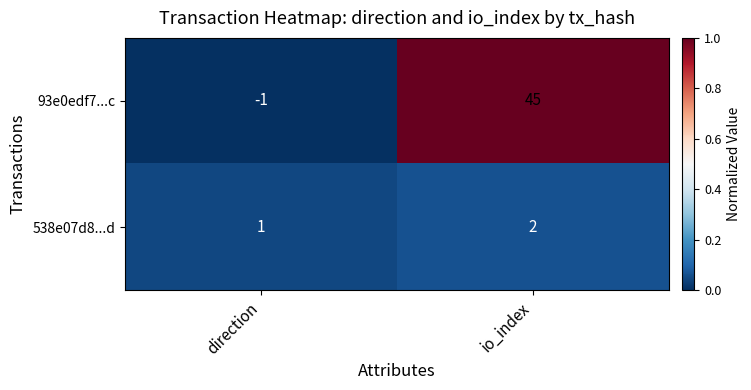

The value of 538e07d8...d at direction is 0. True or false?

False